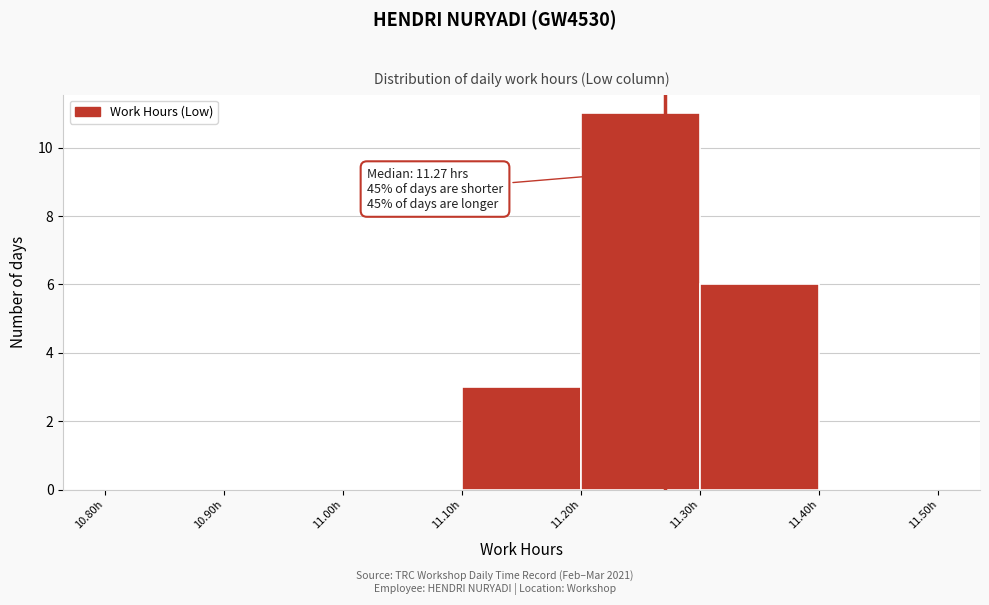

Which range on the x-axis has the tallest bar?

11.2 to 11.3